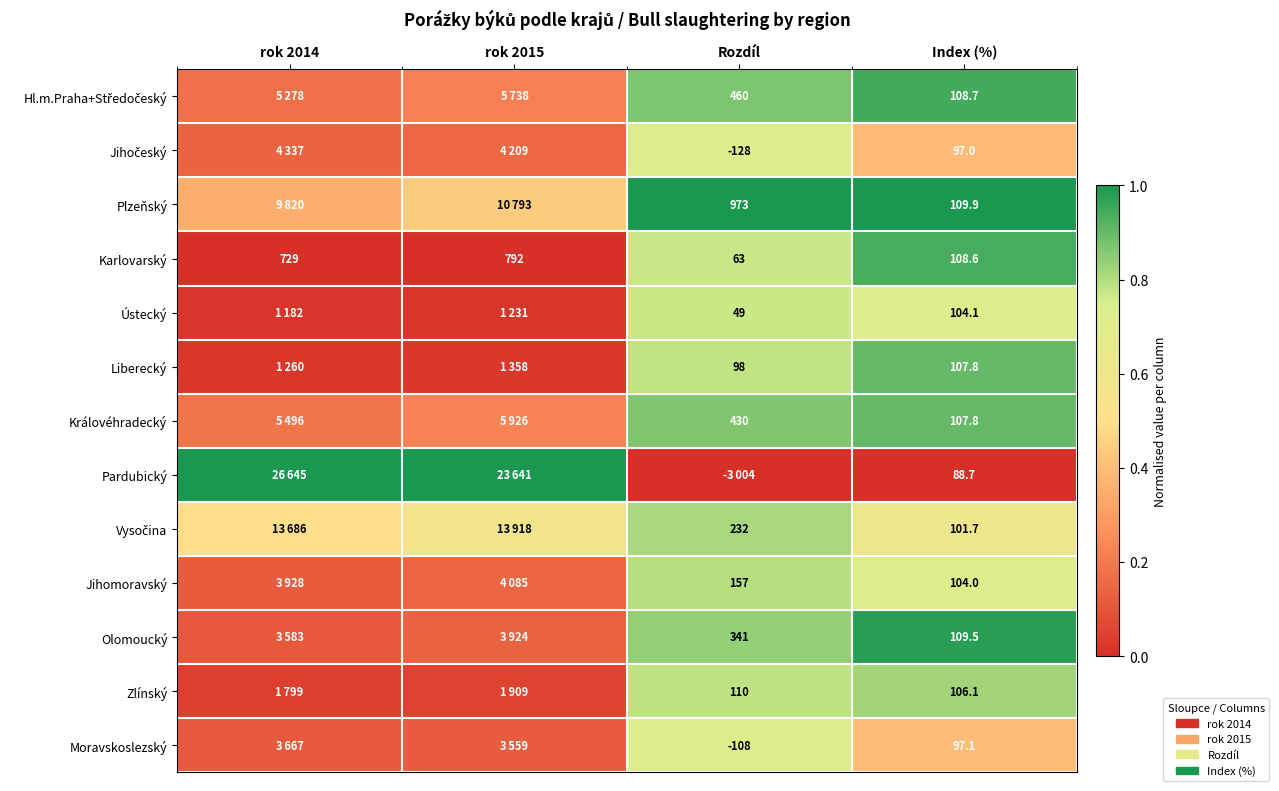

Is the value of Moravskoslezský at rok 2015 greater than the value of Liberecký at rok 2014?

Yes